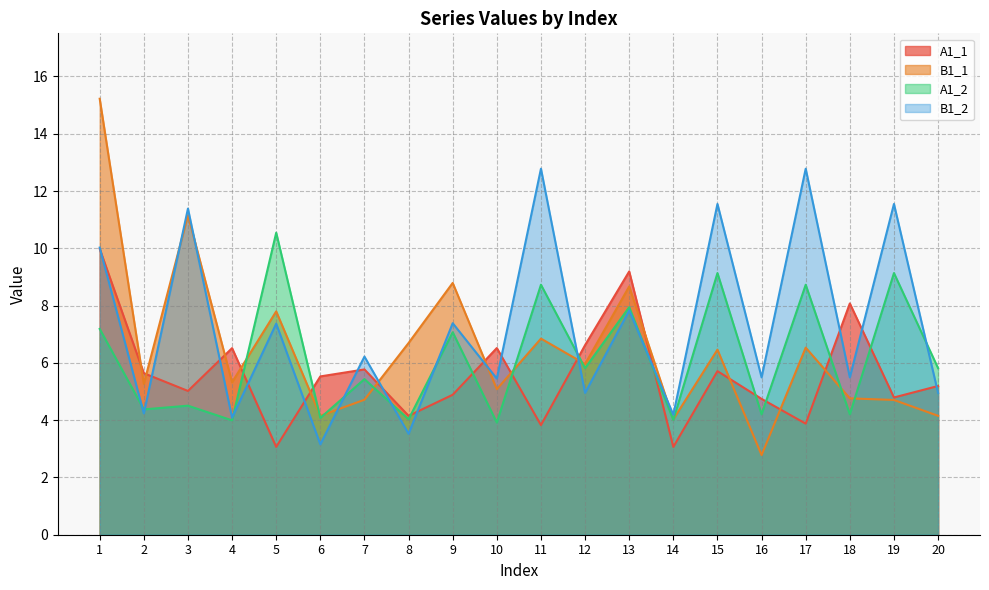

What is the approximate value of A1_1 at 13?

9.2